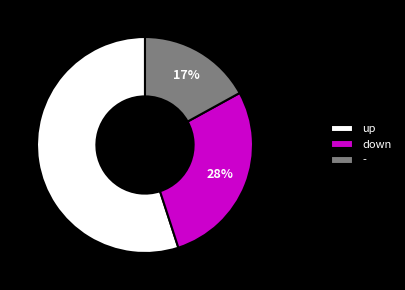

What is the ratio of the value at down to the value at -?

1.6